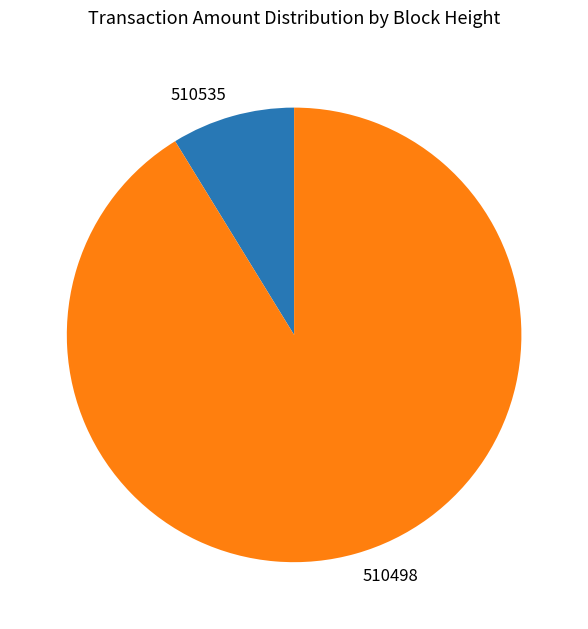

Does any single category account for the majority?

Yes